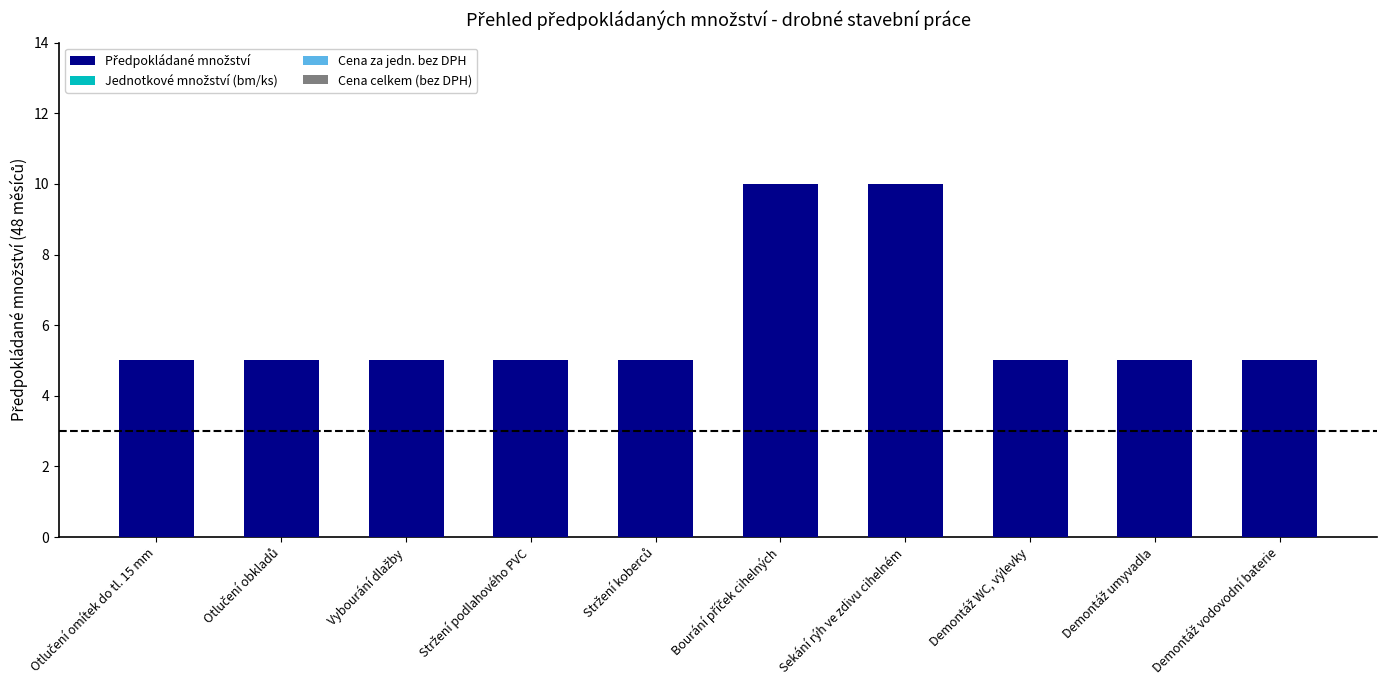

What is the smallest value displayed?

5